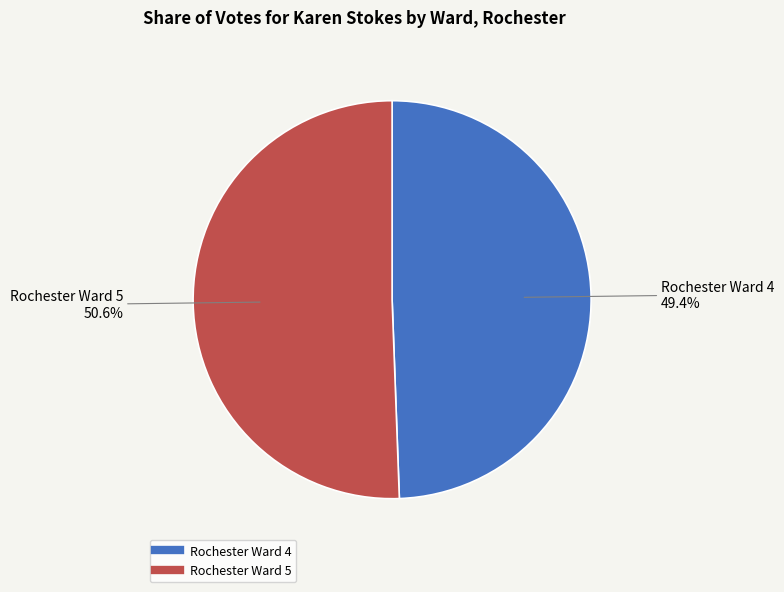

Between Rochester Ward 5 and Rochester Ward 4, which is larger?

Rochester Ward 5